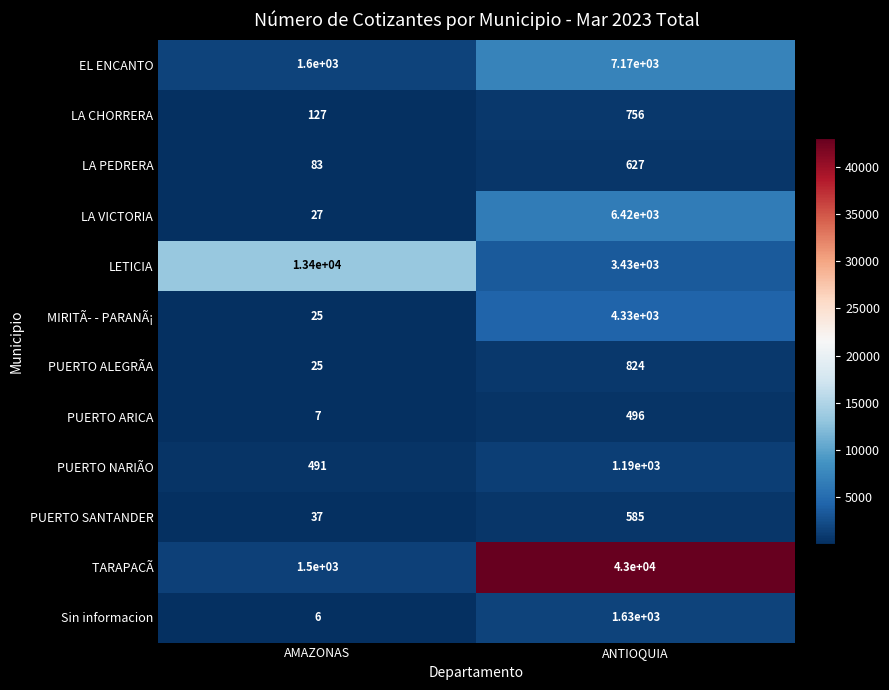

What is the difference between the maximum and minimum values in the EL ENCANTO series?

5570